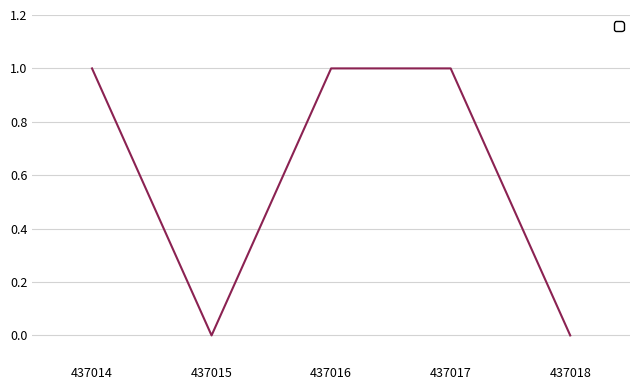

What is the sum of the values at 437018 and 437017?

1